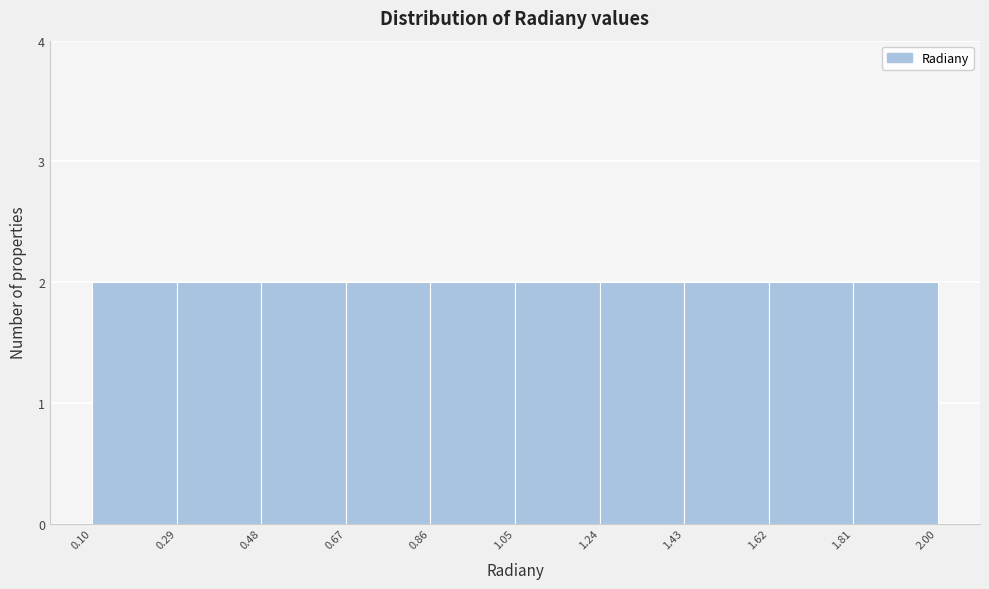

Reading left to right, transcribe this chart: for each bar, give the range it covers on the x-axis and its height. The values are not printed on the chart, so give them approximately, as read against the axis.

0.10 to 0.29: 2
0.29 to 0.48: 2
0.48 to 0.67: 2
0.67 to 0.86: 2
0.86 to 1.05: 2
1.05 to 1.24: 2
1.24 to 1.43: 2
1.43 to 1.62: 2
1.62 to 1.81: 2
1.81 to 2.00: 2